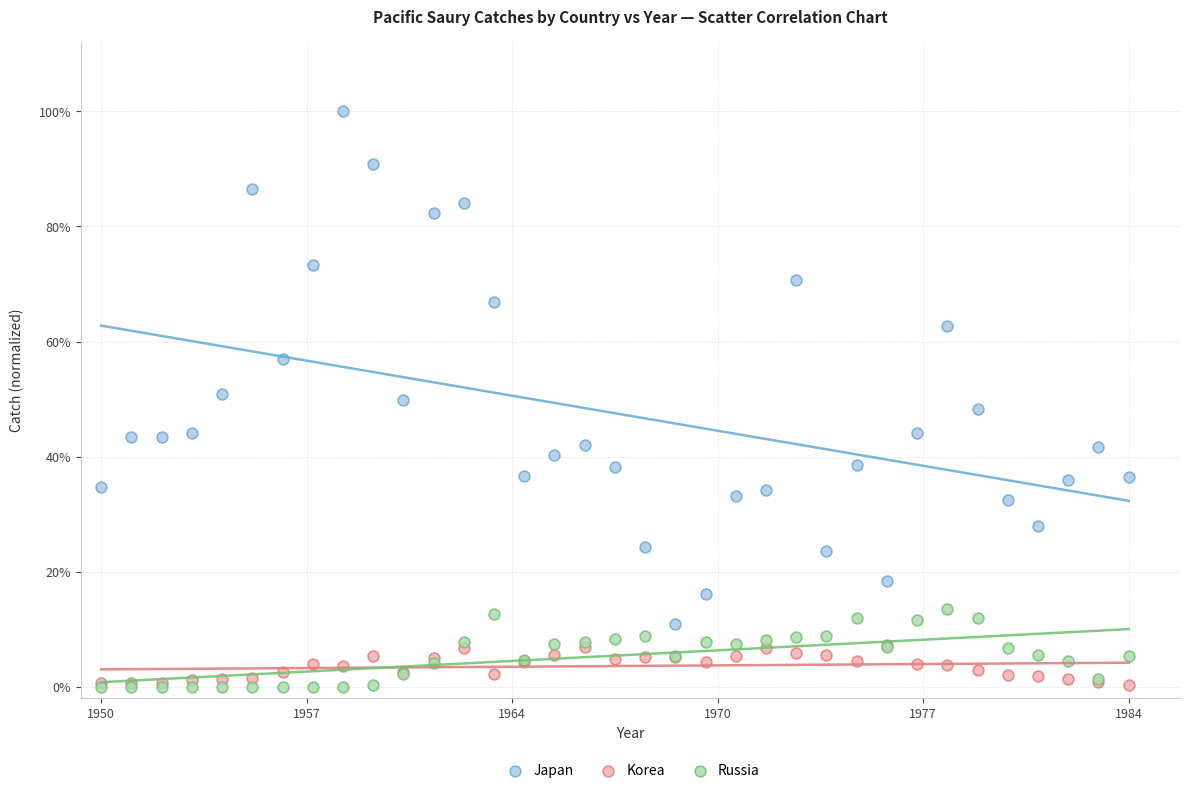

Which series has the widest spread of Y values?

Japan